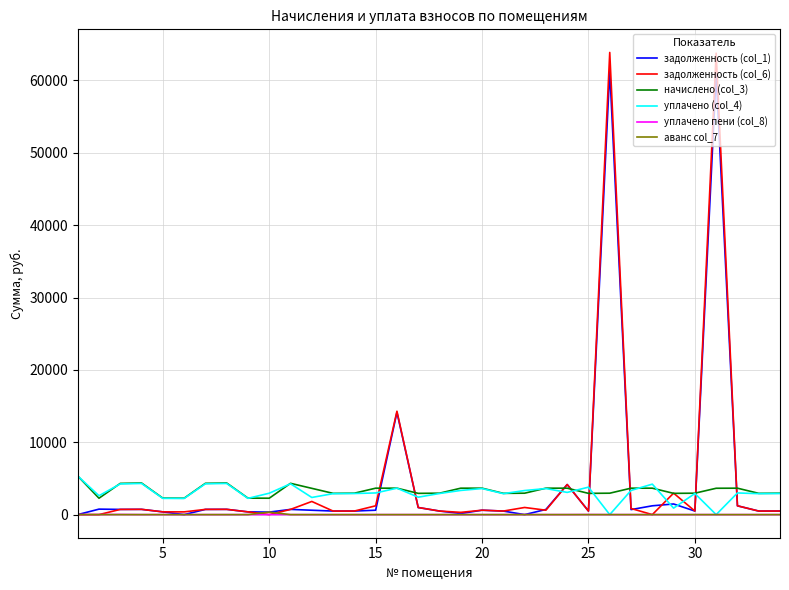

Which series has the widest spread of values?

задолженность (col_6)